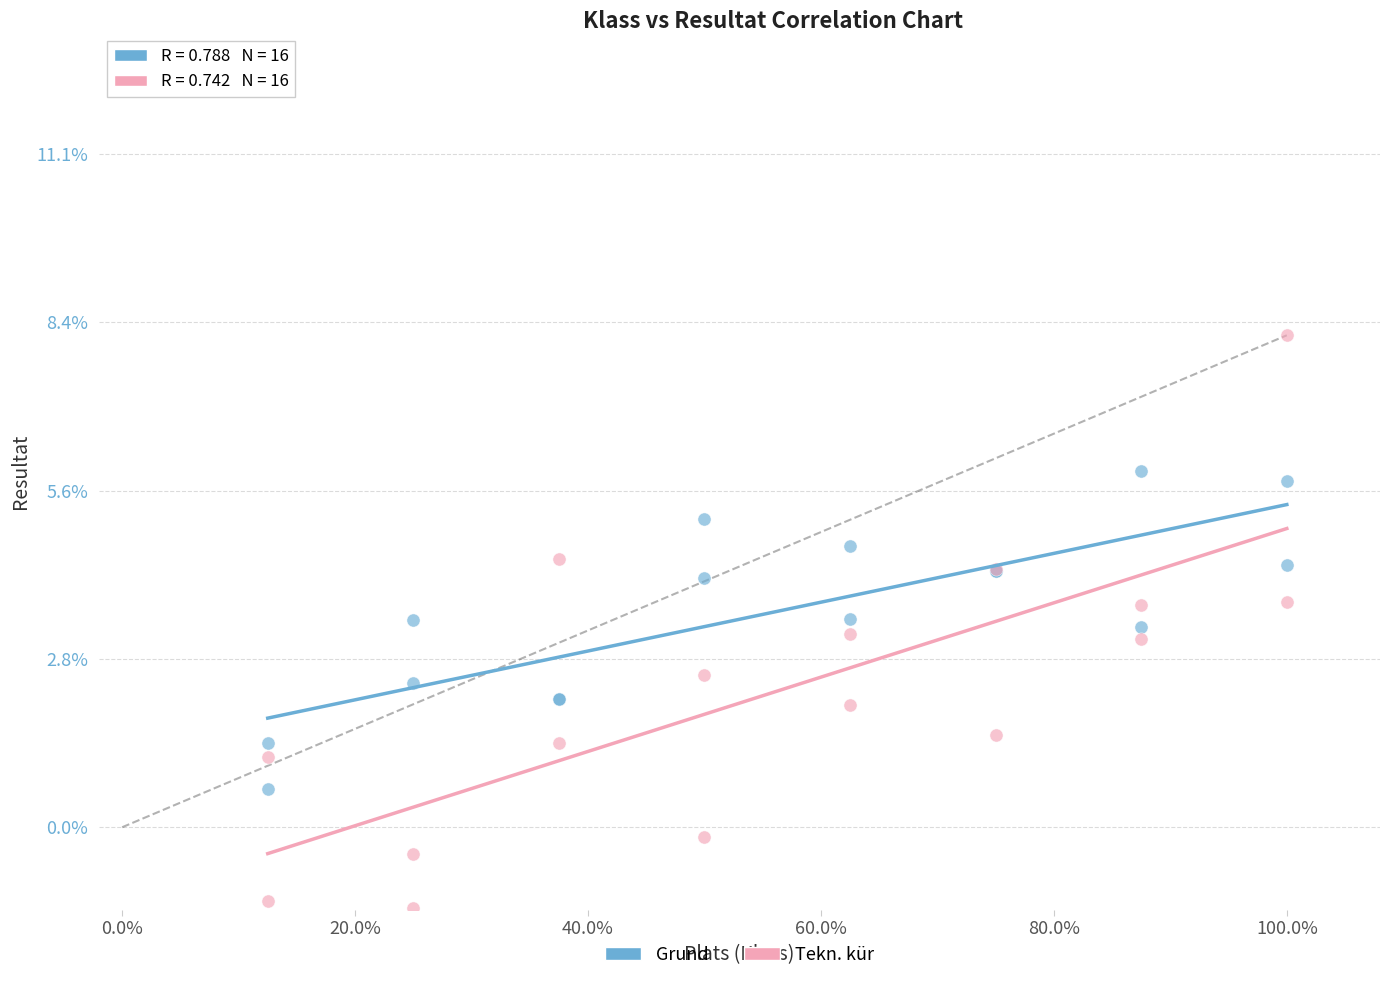

Which series contains the lowest Y value?

Tekn. kür